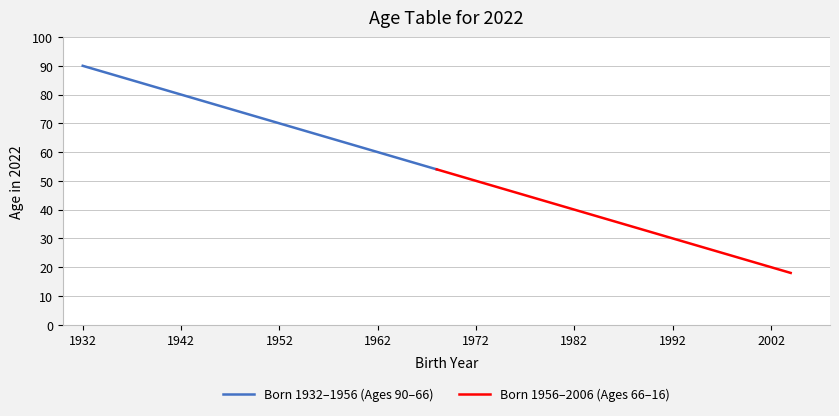

The value of Born 1932–1956 (Ages 90–66) at 1962 is 22. True or false?

False